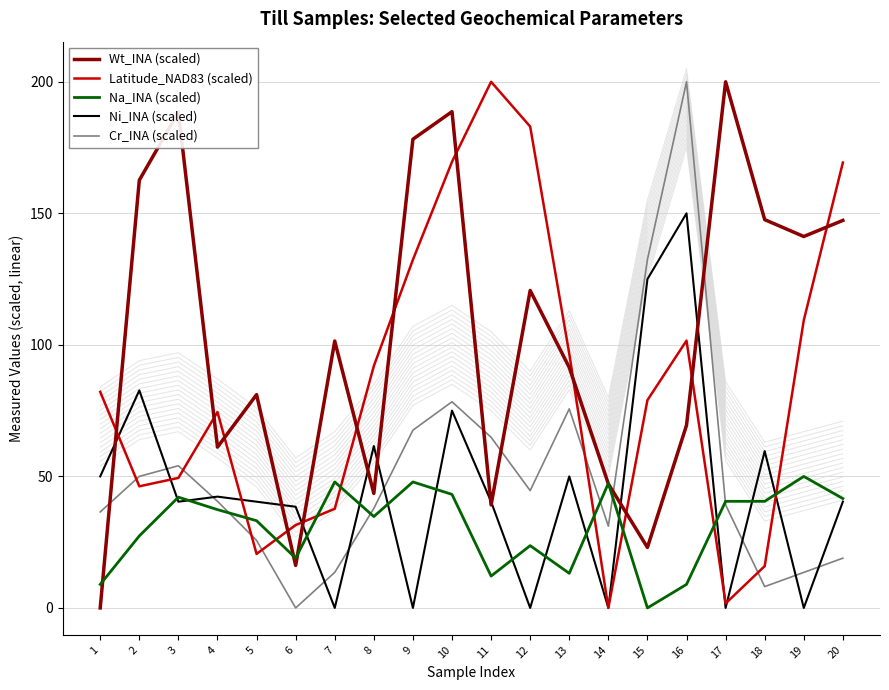

What is the sum of all Ni_INA (scaled) values?

896.2